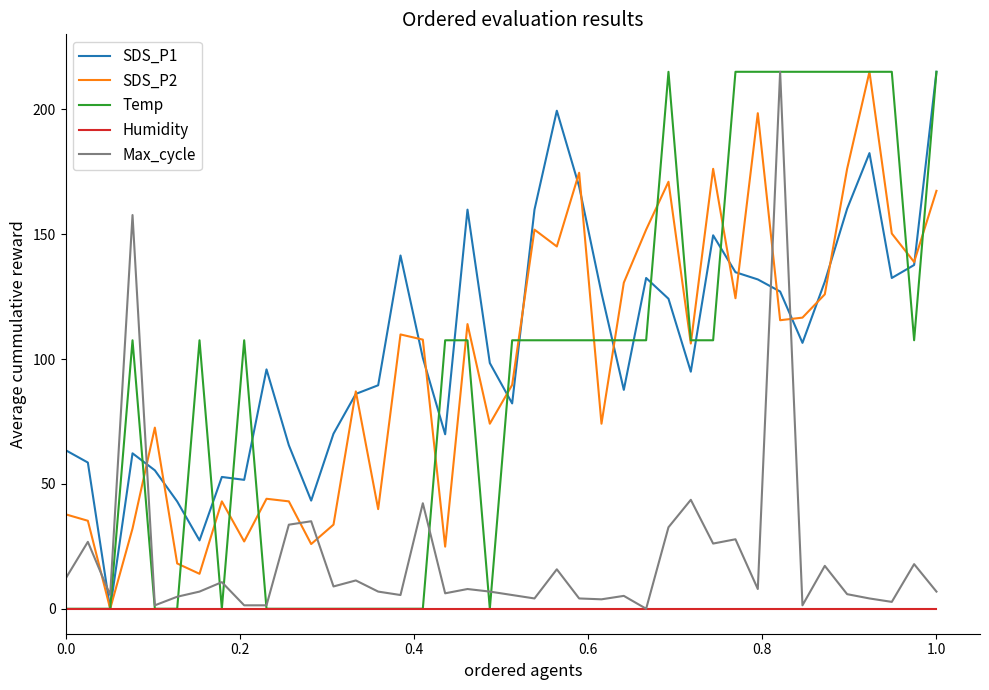

Reading right to left, transcribe all the data shown in this chart.

SDS_P1: 215.0	137.6	132.4	182.4	160.2	130.9	106.5	127.0	131.9	134.8	149.5	94.9	124.1	132.4	87.6	126.4	169.0	199.4	159.8	82.2	98.4	159.8	69.9	100.5	141.4	89.5	86.0	70.1	43.3	65.5	95.8	51.6	52.8	27.4	43.0	55.4	62.2	0.0	58.5	63.5
SDS_P2: 167.3	138.8	150.2	215.0	176.1	125.9	116.6	115.5	198.4	124.3	176.1	106.2	171.0	151.8	130.6	74.1	174.6	145.1	151.8	89.6	74.1	114.0	24.9	107.8	109.8	39.9	87.0	33.7	25.9	43.0	44.0	26.9	43.0	14.0	18.1	72.5	32.1	0.0	35.2	37.8
Temp: 215.0	107.5	215.0	215.0	215.0	215.0	215.0	215.0	215.0	215.0	107.5	107.5	215.0	107.5	107.5	107.5	107.5	107.5	107.5	107.5	0.0	107.5	107.5	0.0	0.0	0.0	0.0	0.0	0.0	0.0	0.0	107.5	0.0	107.5	0.0	0.0	107.5	0.0	0.0	0.0
Humidity: 0.0	0.0	0.0	0.0	0.0	0.0	0.0	0.0	0.0	0.0	0.0	0.0	0.0	0.0	0.0	0.0	0.0	0.0	0.0	0.0	0.0	0.0	0.0	0.0	0.0	0.0	0.0	0.0	0.0	0.0	0.0	0.0	0.0	0.0	0.0	0.0	0.0	0.0	0.0	0.0
Max_cycle: 6.9	17.9	2.7	4.1	5.8	17.2	1.4	215.0	7.9	27.8	26.1	43.6	32.6	0.0	5.2	3.8	4.1	15.8	4.1	5.5	6.9	7.9	6.2	42.2	5.5	6.9	11.3	8.9	35.0	33.7	1.4	1.4	10.6	6.9	4.8	1.4	157.6	5.5	26.8	12.0